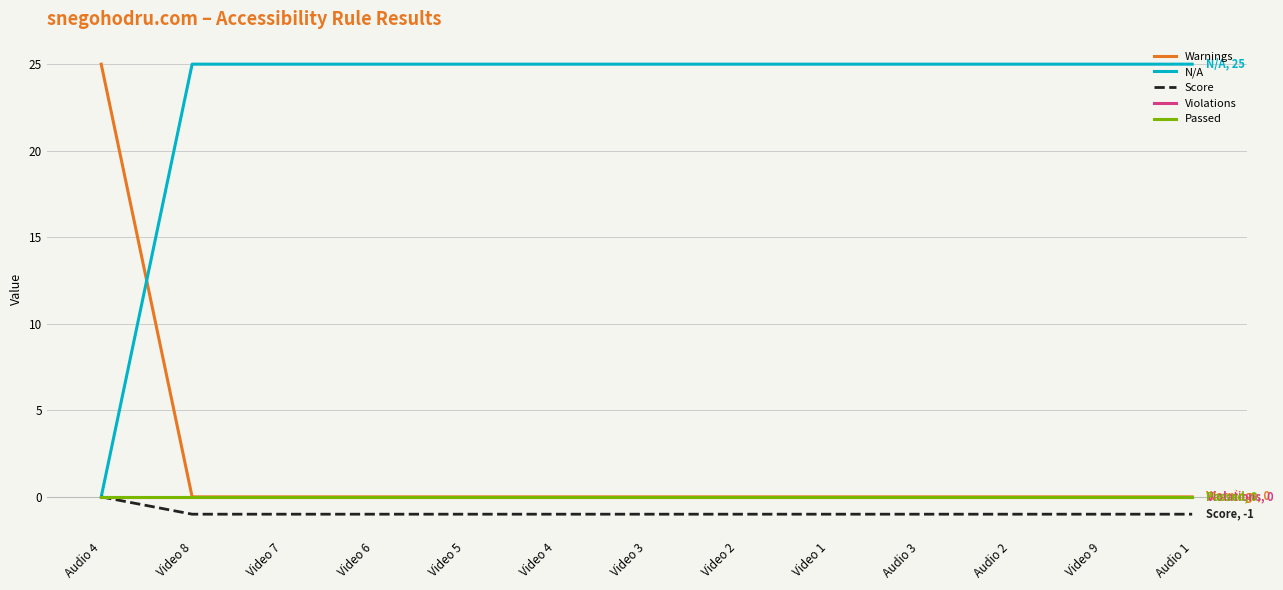

Does the chart display data point markers on the line(s)?

No